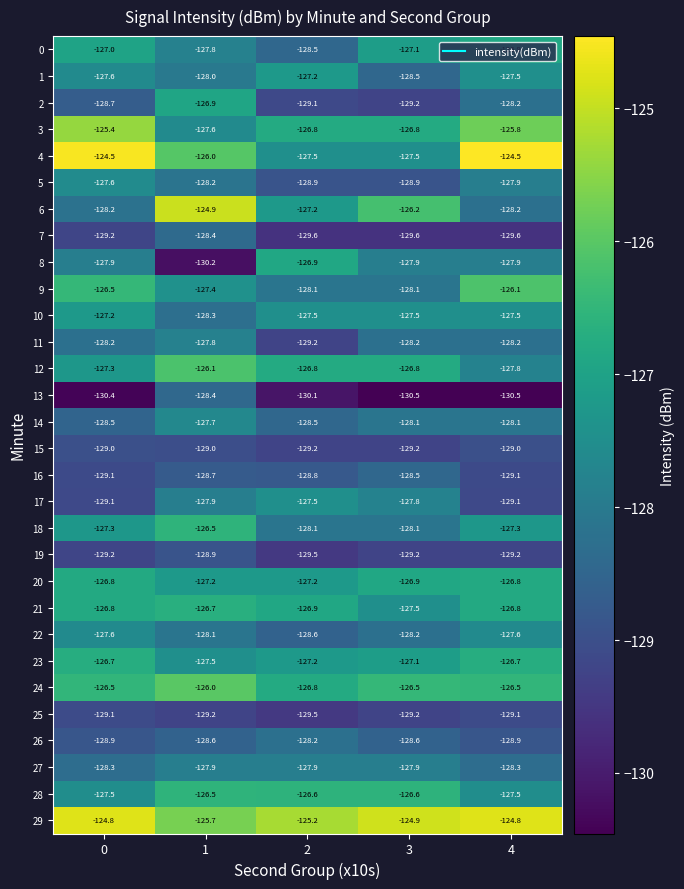

What is the maximum value for 5?

-127.6